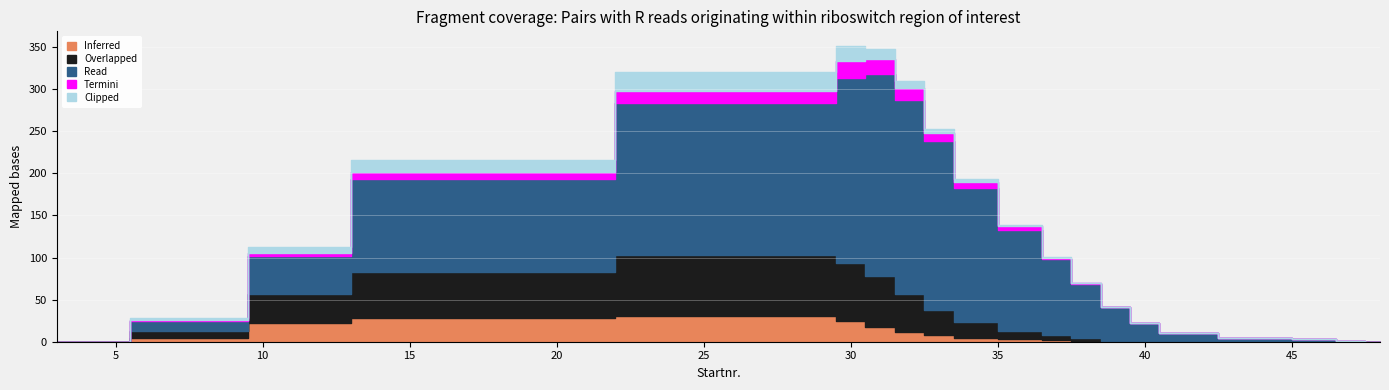

Between 40 and 30, which is larger?

30